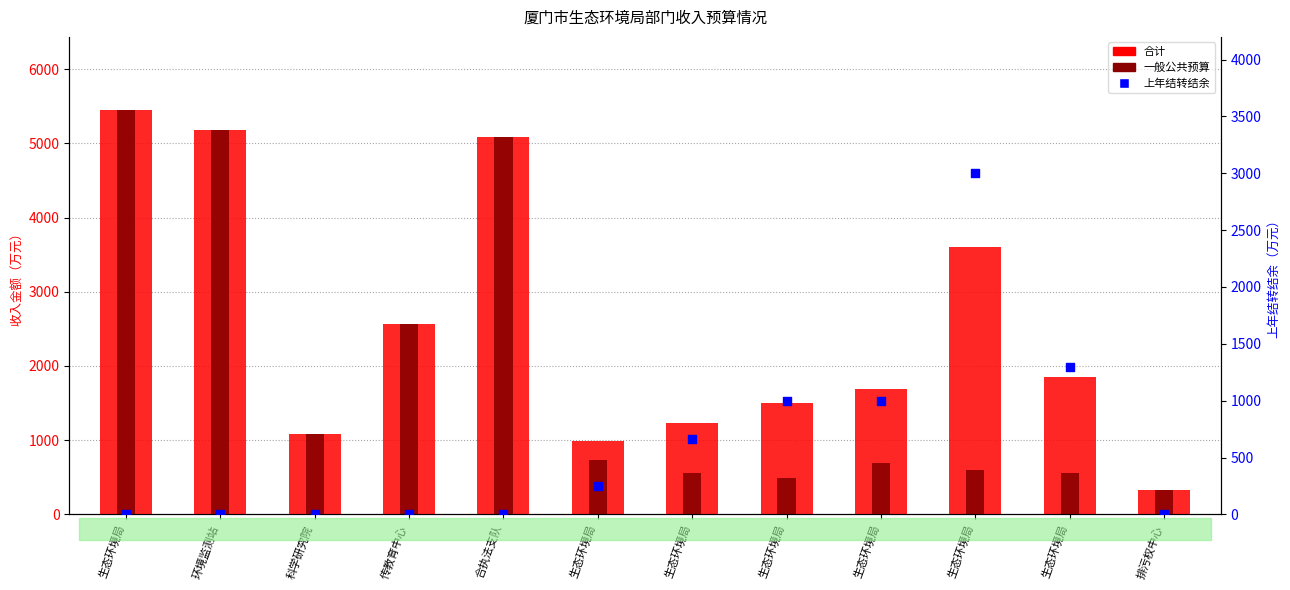

At how many categories does at least one series exceed 3346?

4